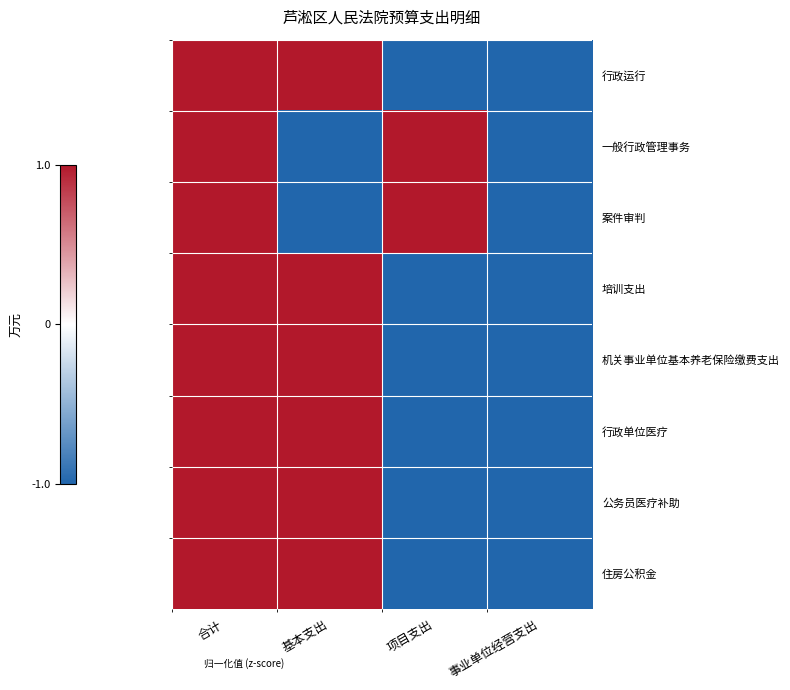

Which category has the highest value across all series?

合计